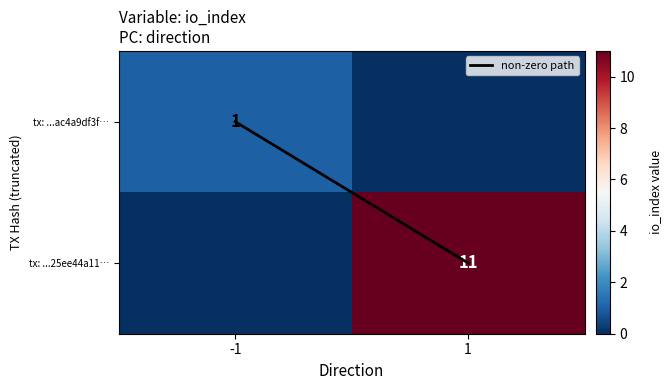

List the labels in order of non-zero path value, largest first.

1, -1